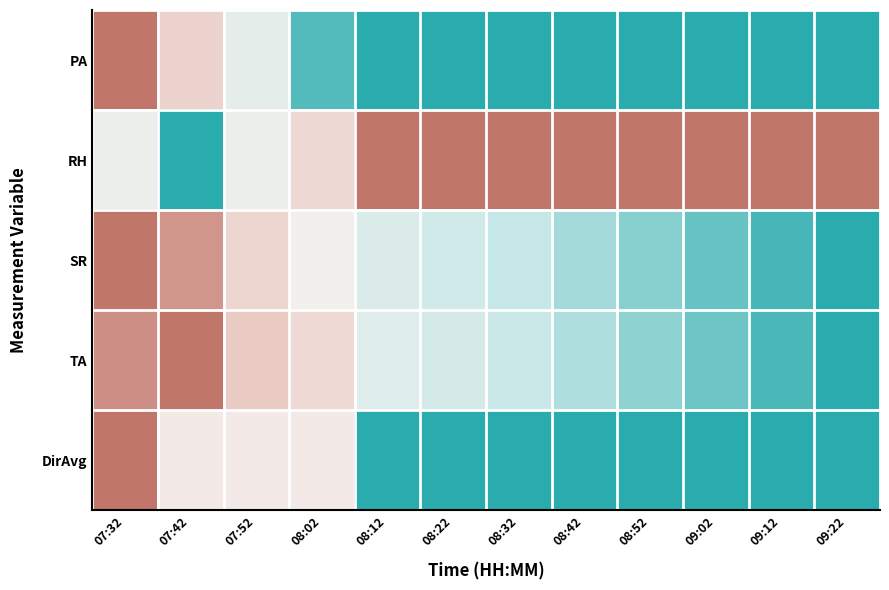

At 07:52, list the series in order from smallest to largest.

TA, SR, DirAvg, RH, PA